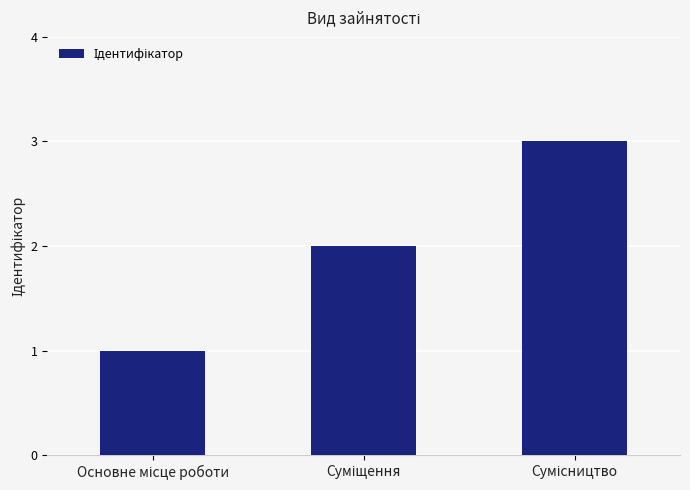

What is the greatest value displayed?

3